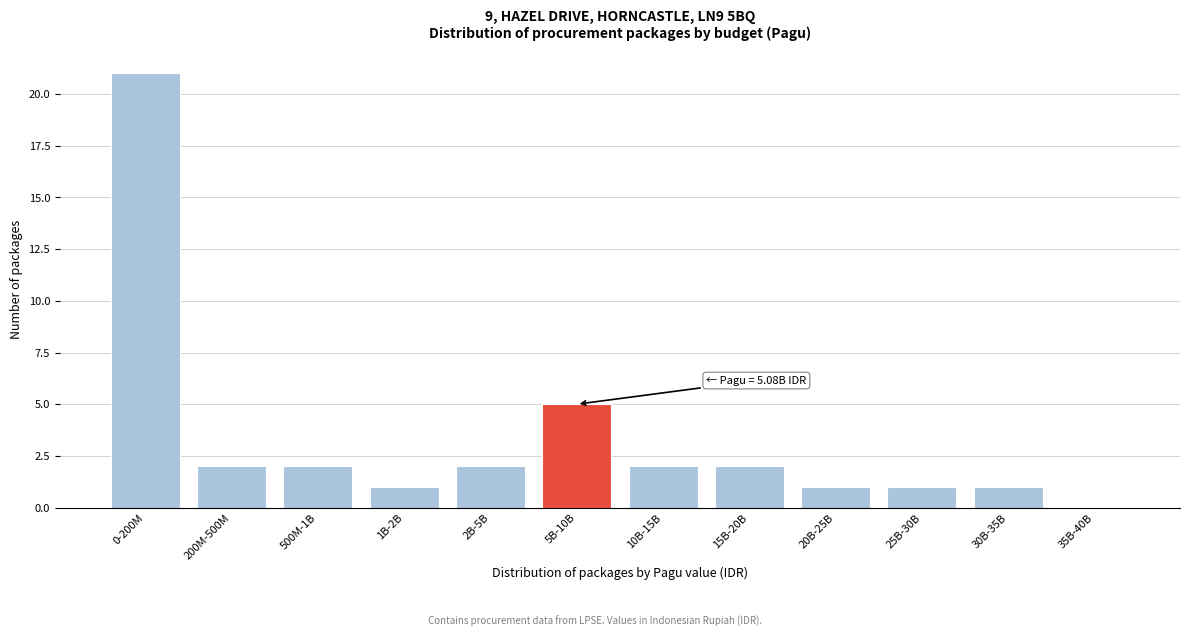

Reading left to right, transcribe all the data shown in this chart.

0-200M=21	200M-500M=2	500M-1B=2	1B-2B=1	2B-5B=2	5B-10B=5	10B-15B=2	15B-20B=2	20B-25B=1	25B-30B=1	30B-35B=1	35B-40B=0